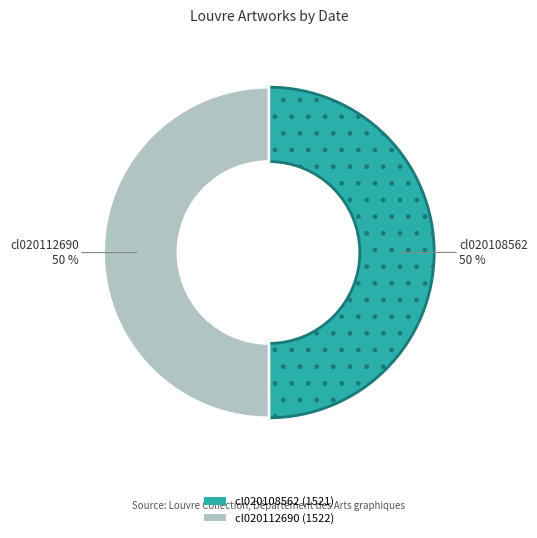

Count the number of slices in the pie.

2